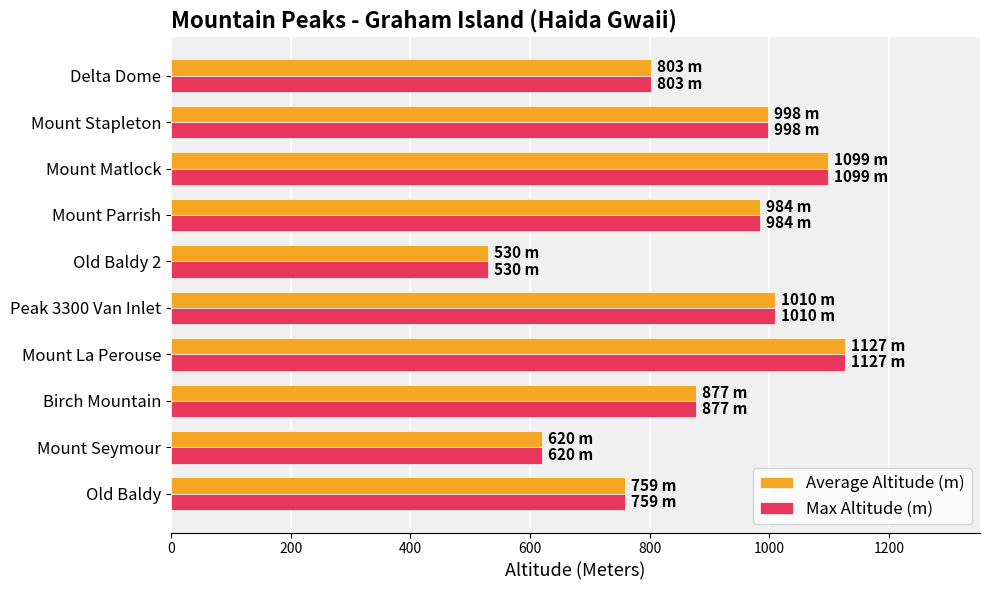

Read the Max Altitude (m) value at Mount Parrish.

984